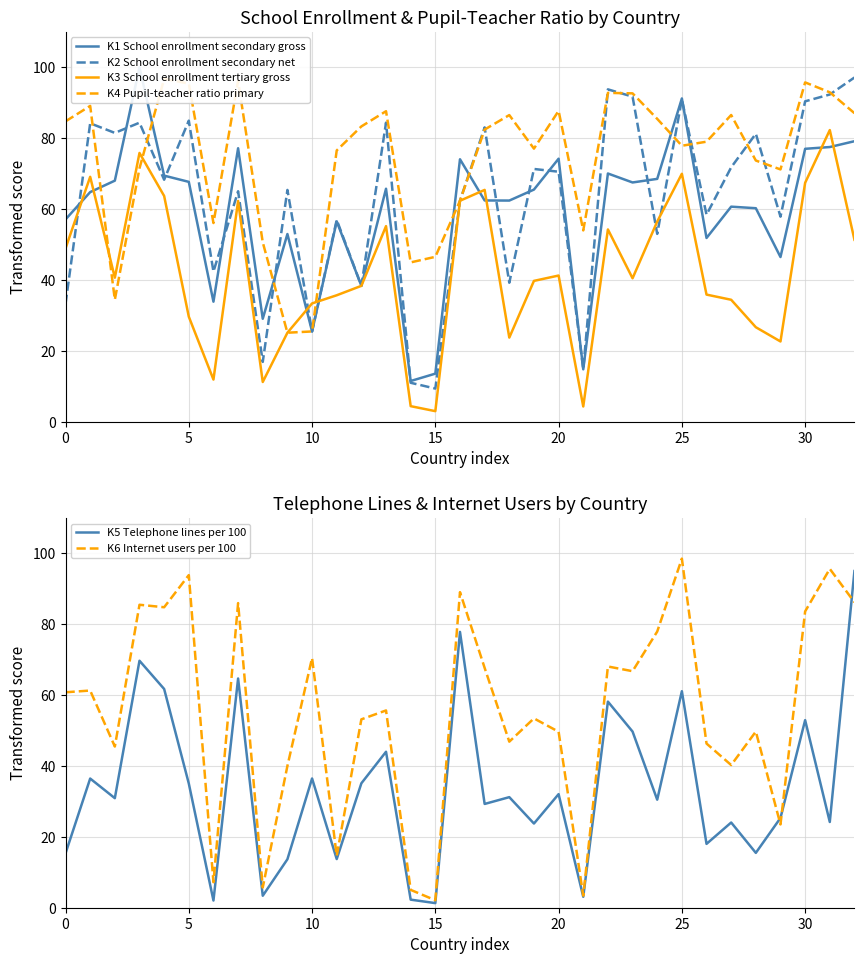

What is the difference between the maximum and second lowest values in the K2 School enrollment secondary net series?

86.2